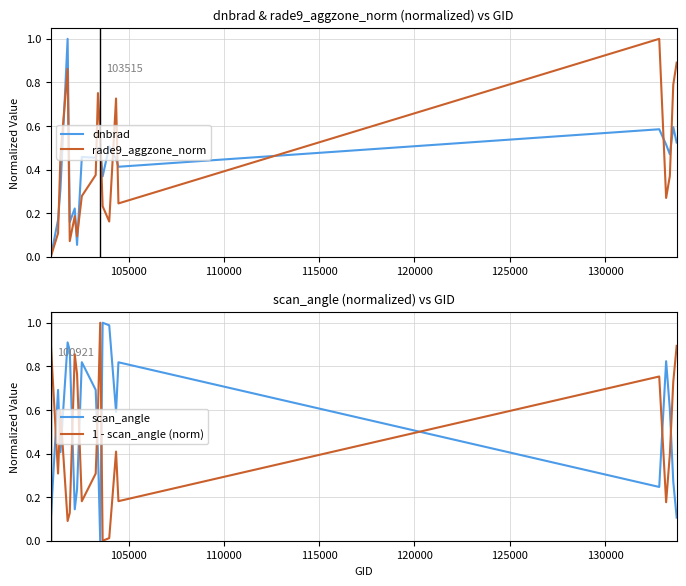

True or false: 1 - scan_angle (norm) and scan_angle intersect in this chart.

True